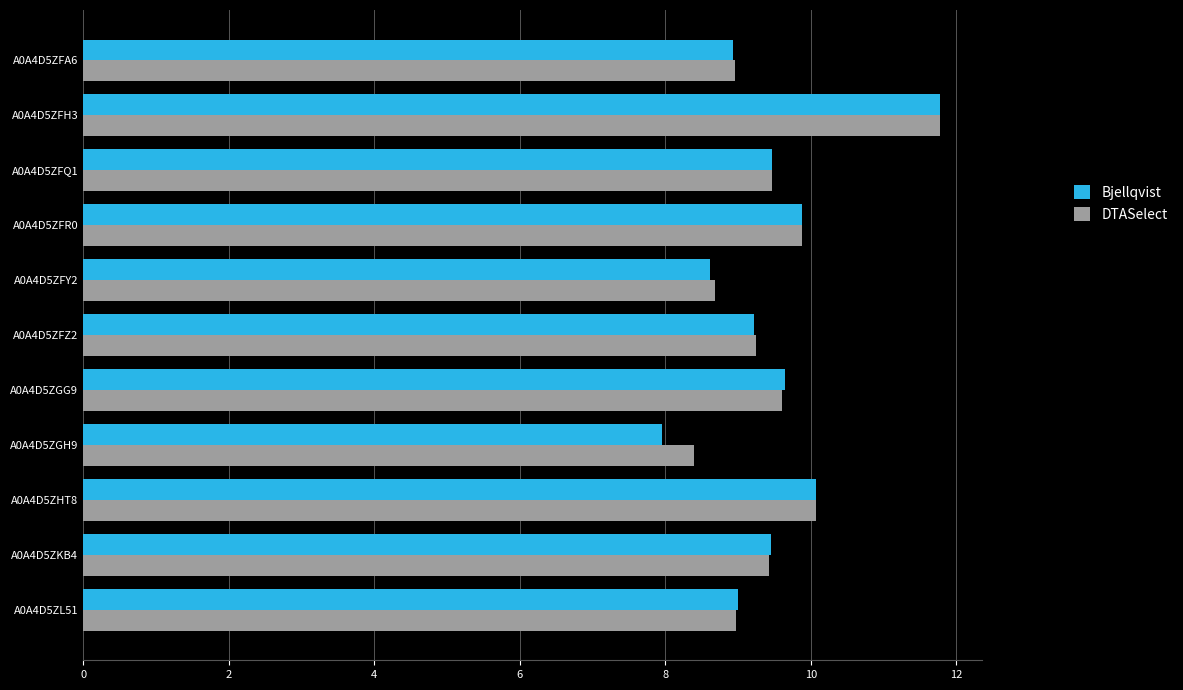

Which series changed the most between A0A4D5ZFH3 and A0A4D5ZGH9?

Bjellqvist